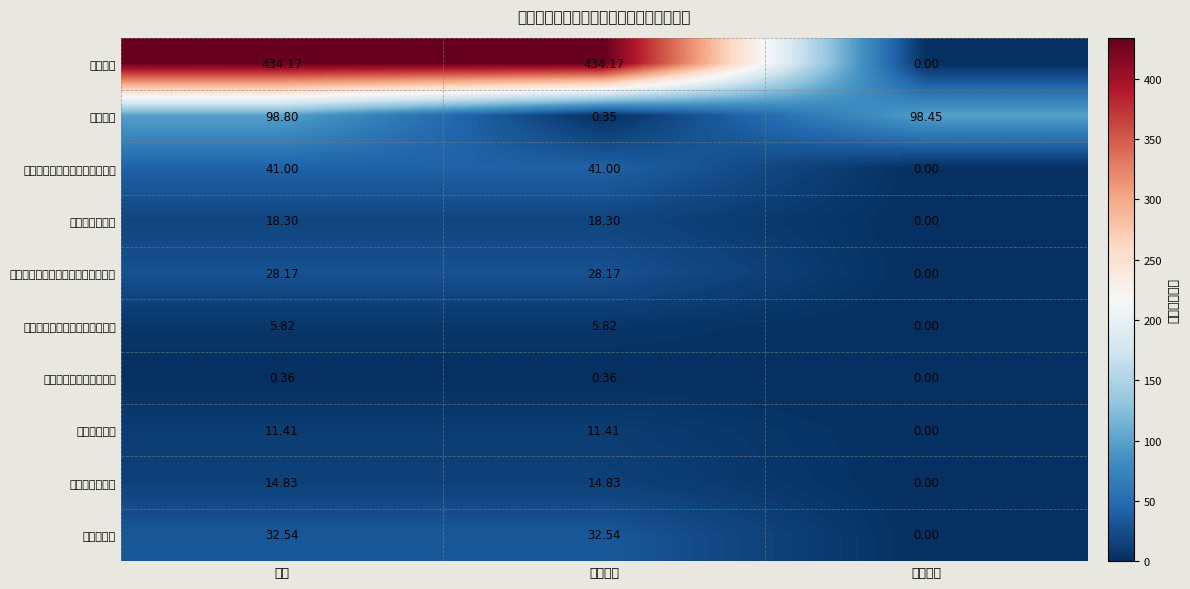

Which series changed the most between 小计 and 项目支出?

行政运行